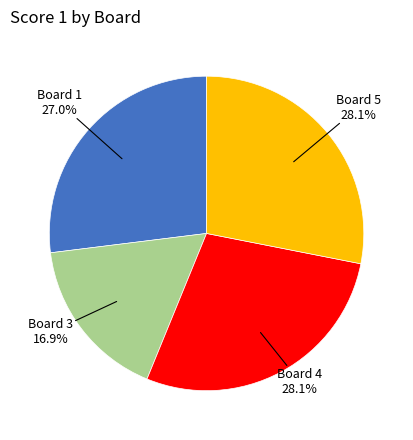

Does Board 3 represent more than half of the total?

No